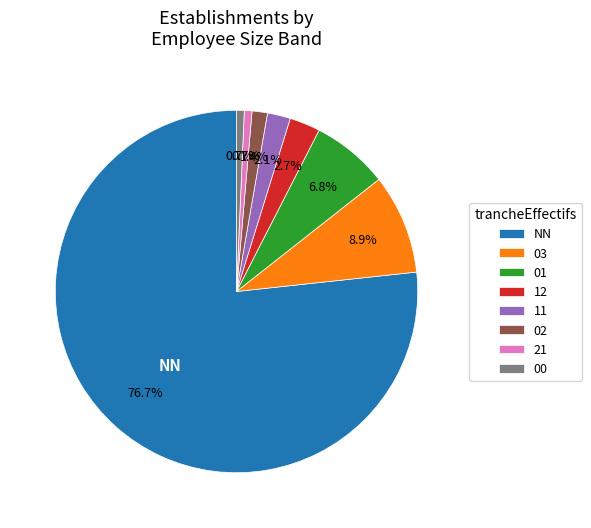

Is it true that 01 is 7% of the pie?

True